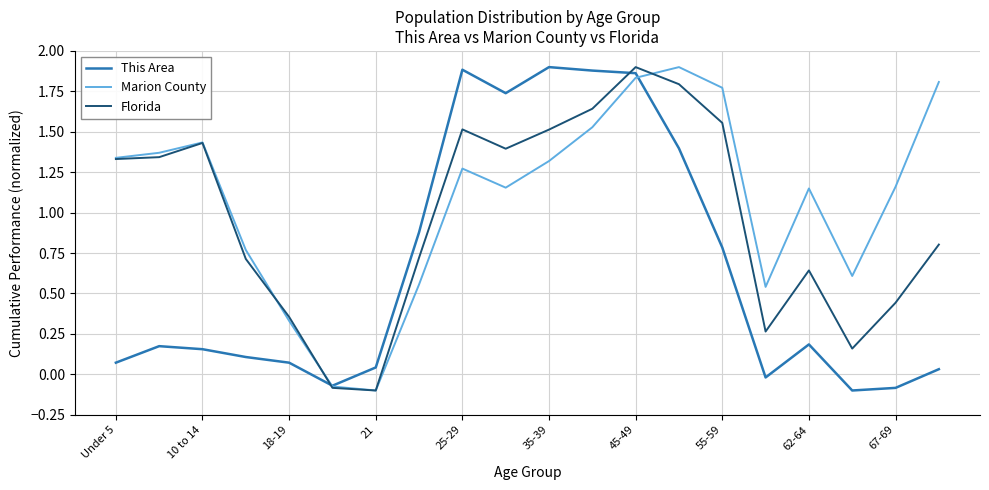

Is it true that Marion County equals -0.1 at 21?

True